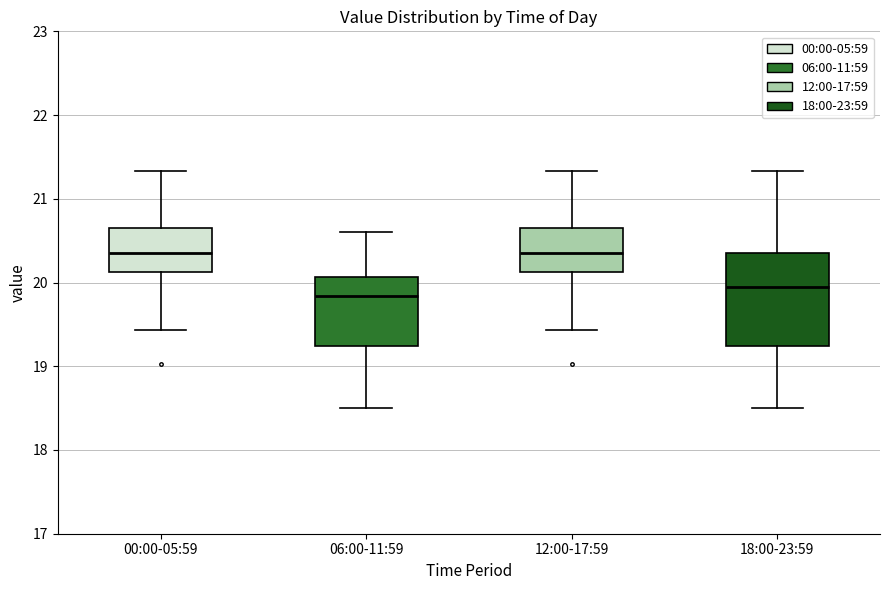

Reading left to right, transcribe this box plot: for each box, give where its median line is, the range the box spans, and where its two whiskers end, as read against the y-axis. The values are not printed on the chart, so give them approximately, as read against the axis.

00:00-05:59: median 20.4, box 20.1 to 20.6, whiskers 19.4 to 21.3
06:00-11:59: median 19.8, box 19.2 to 20.1, whiskers 18.5 to 20.6
12:00-17:59: median 20.4, box 20.1 to 20.6, whiskers 19.4 to 21.3
18:00-23:59: median 20.0, box 19.2 to 20.3, whiskers 18.5 to 21.3